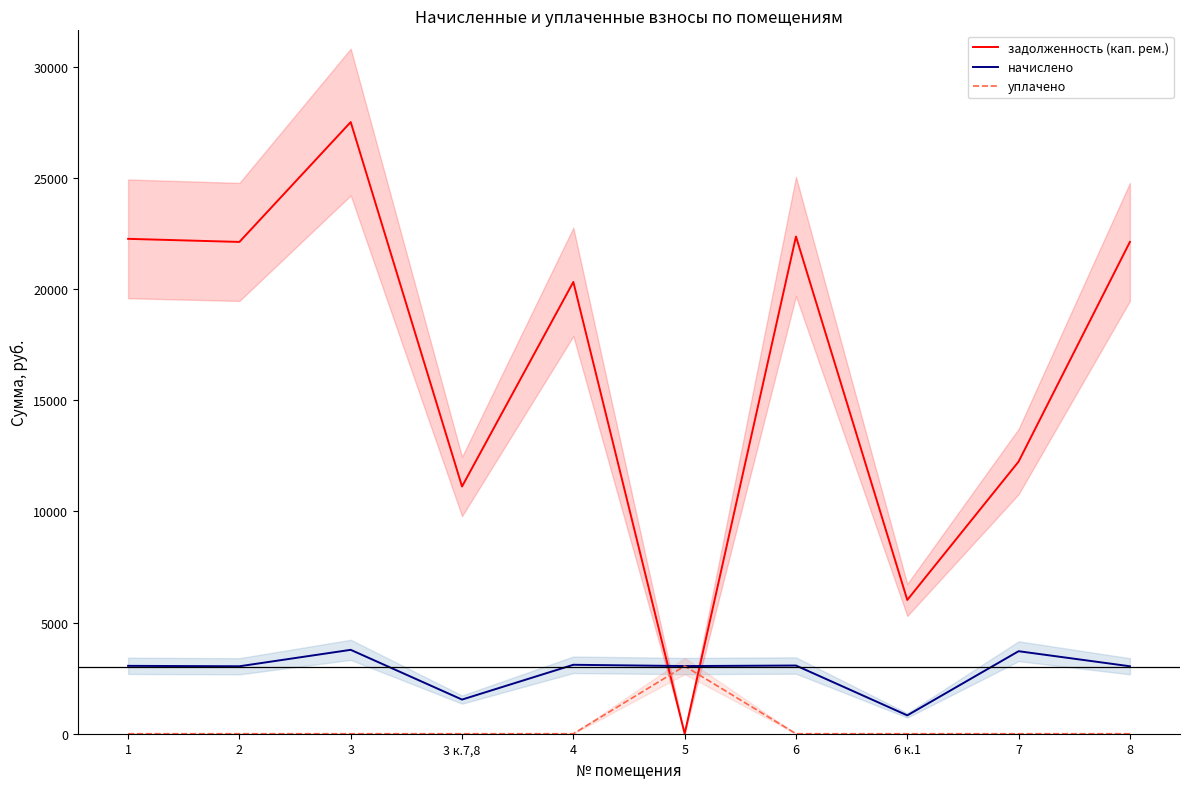

Does the chart have visible grid lines?

No